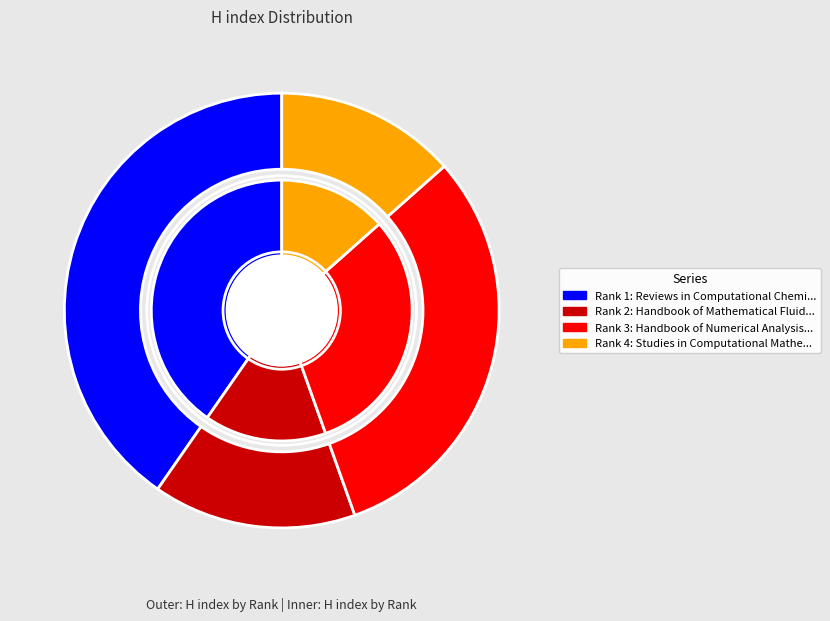

Does Handbook of Numerical Analysis represent more than half of the total?

No